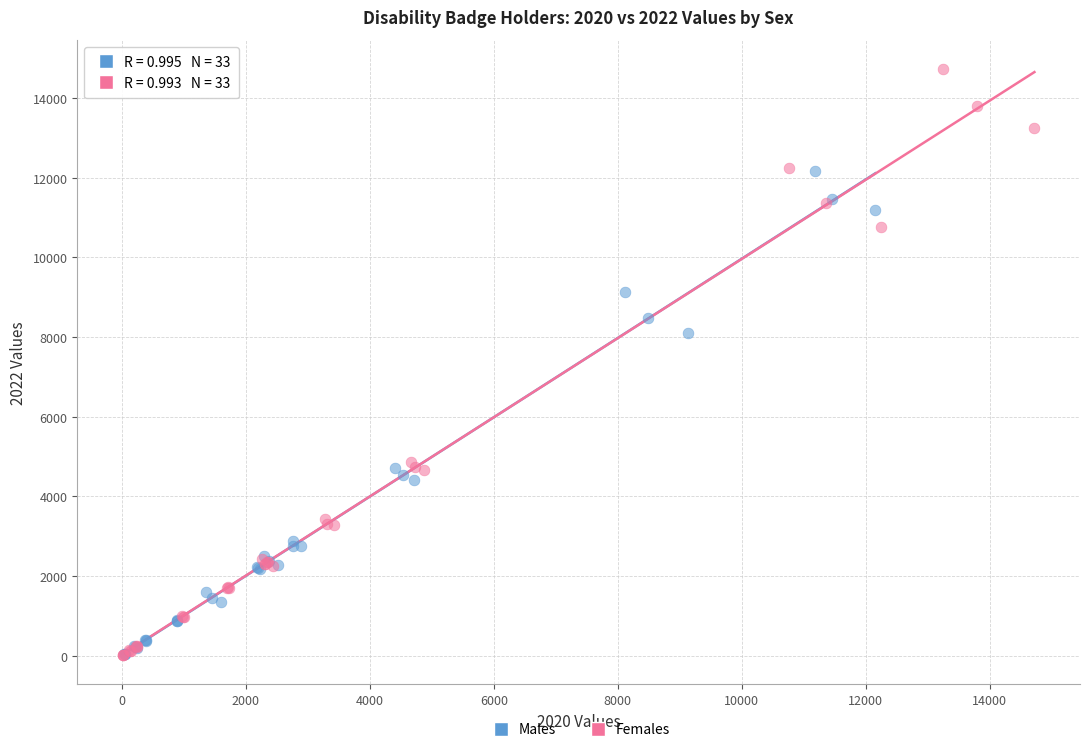

Which series has the widest spread of Y values?

Females